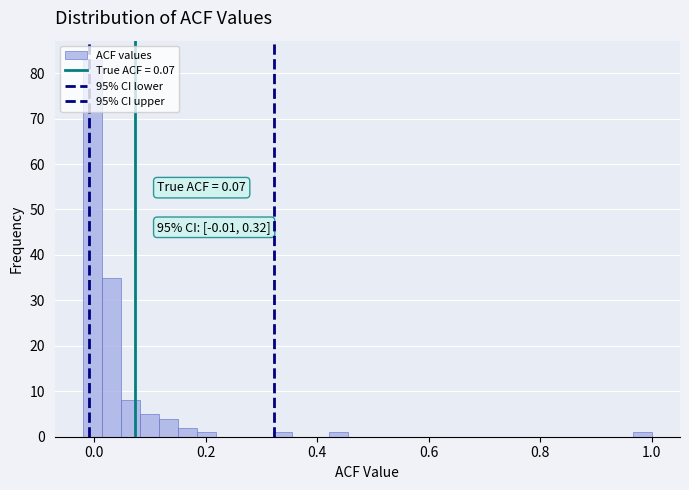

Read against the x-axis, roughly where is the centre of the tallest bar?

0.00